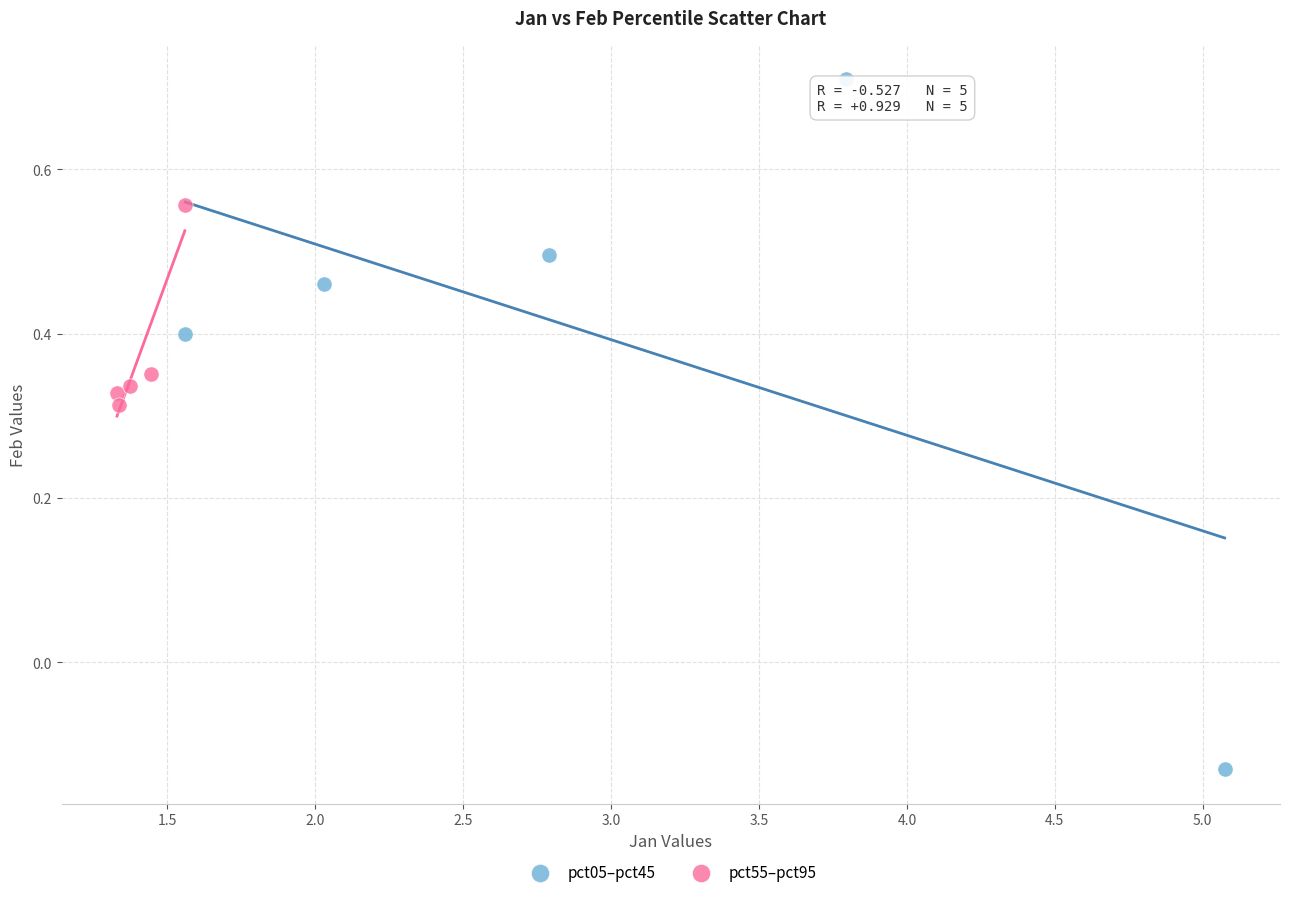

Which series has the widest spread of Y values?

pct05–pct45